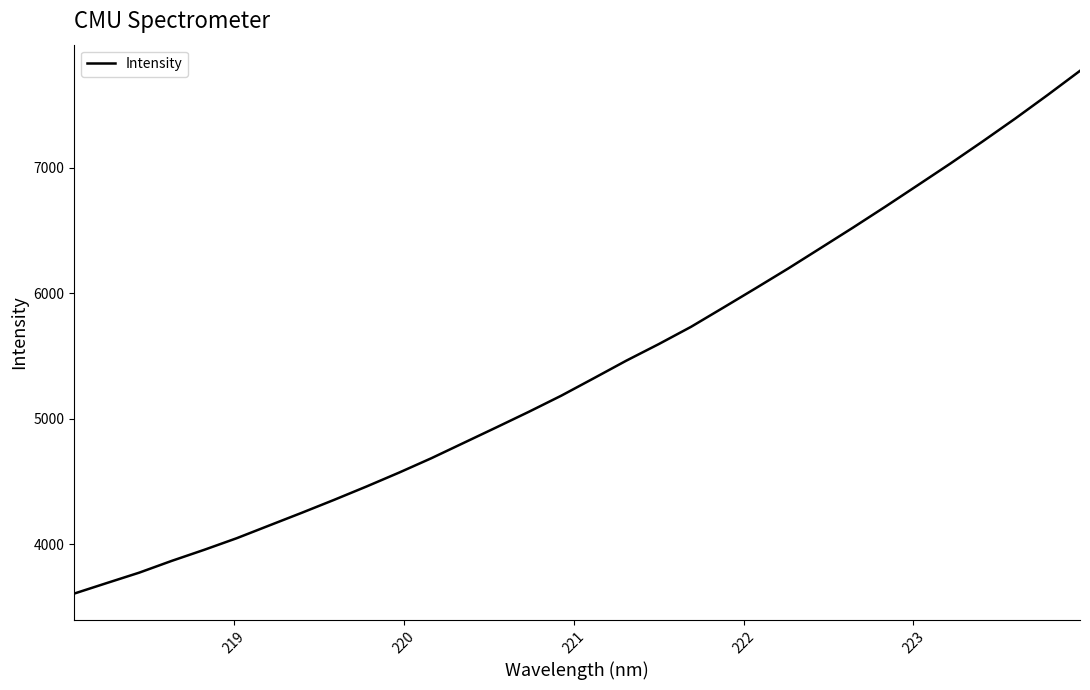

Does the chart display data point markers on the line(s)?

No